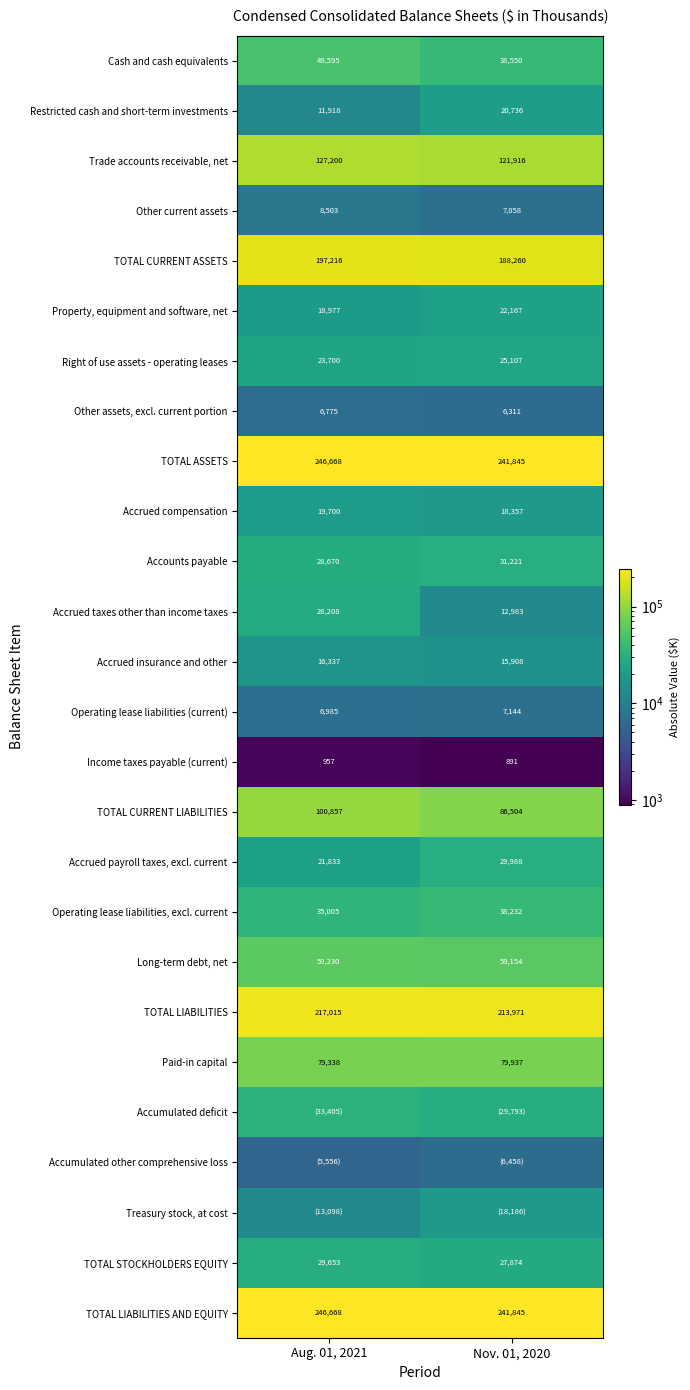

What value does the Right of use assets - operating leases series have at Aug. 01, 2021, to the nearest 10?

23700